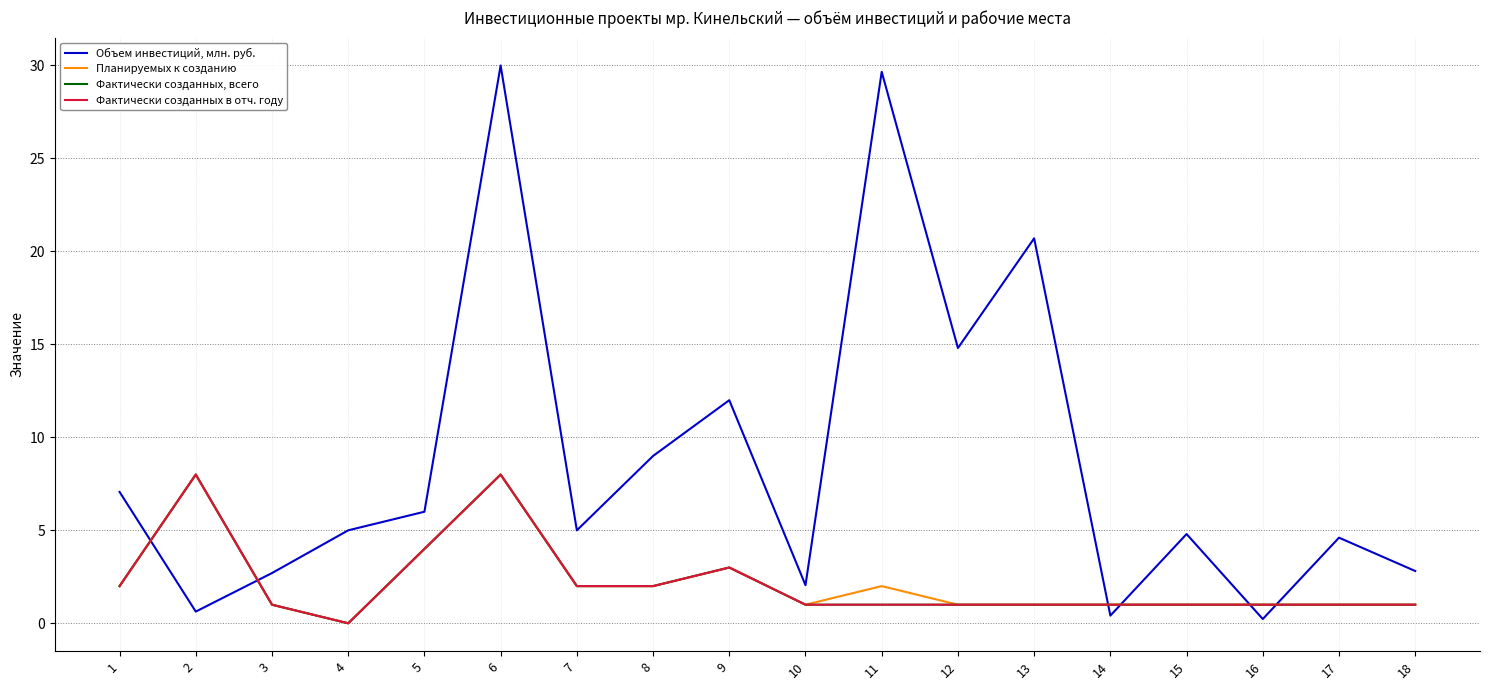

Does the chart display data point markers on the line(s)?

No